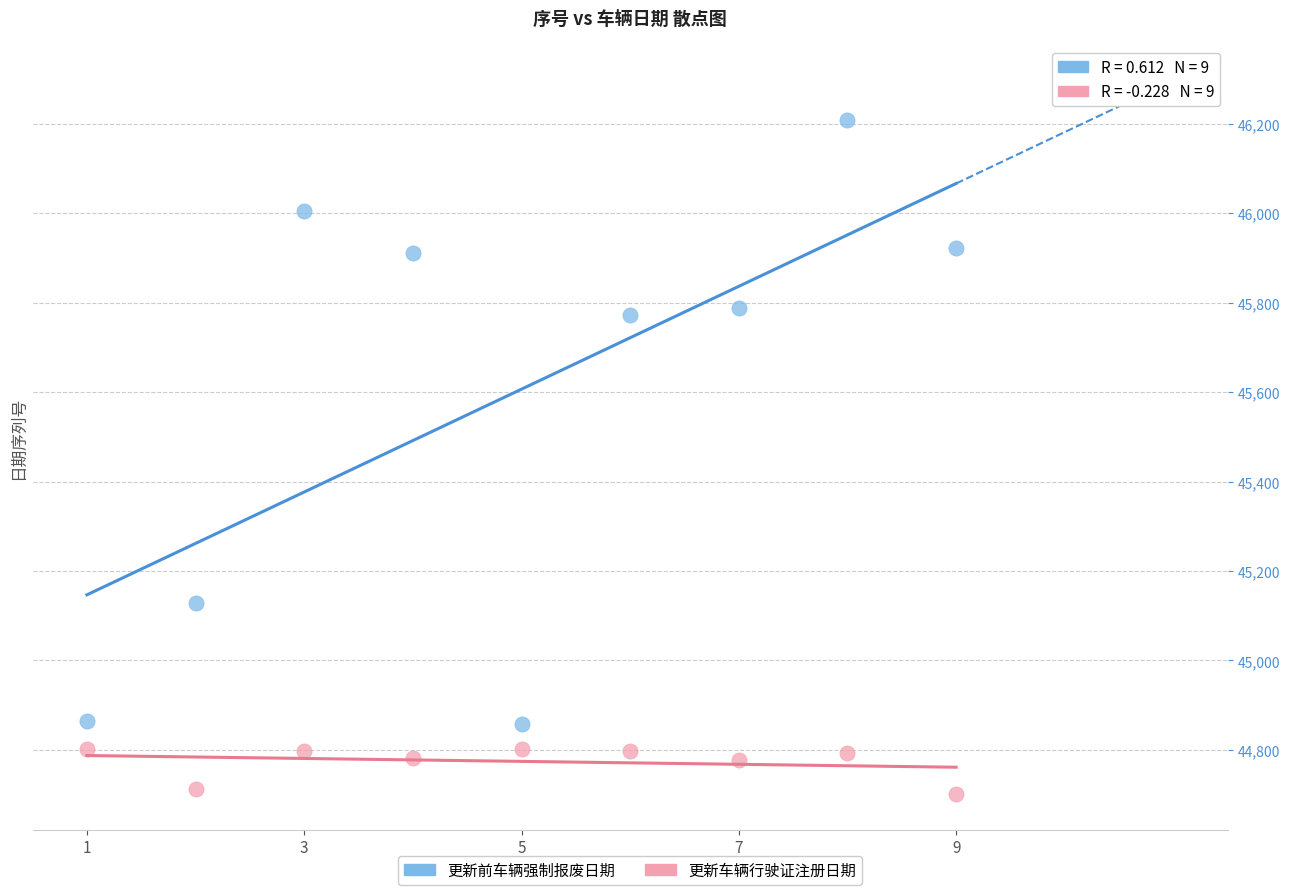

Across all data points, what is the range of X values (max minus min)?

8